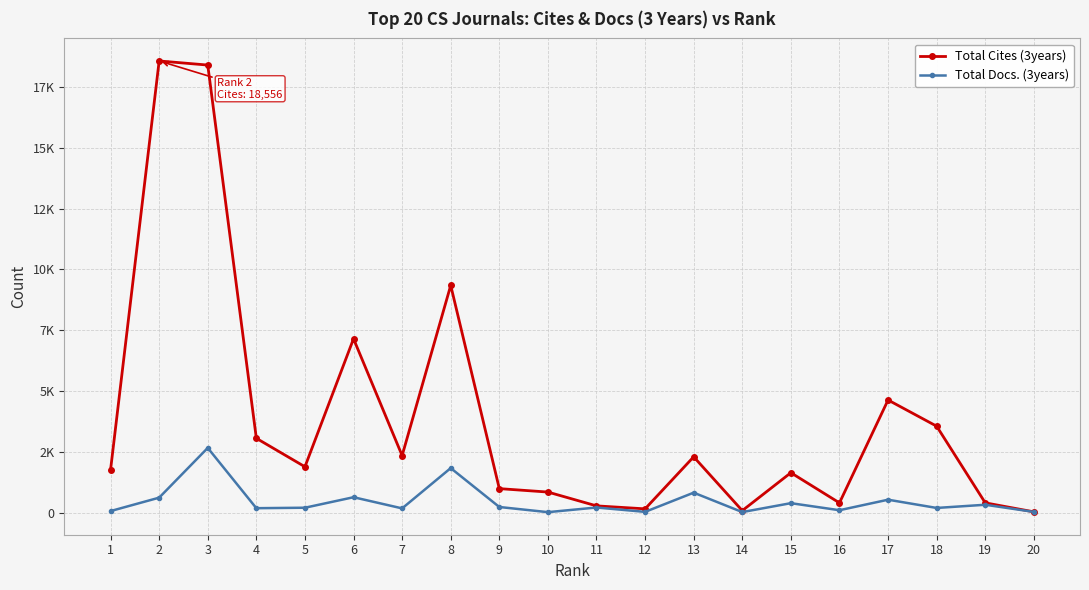

Rank the series by their maximum value, from highest to lowest.

Total Cites (3years), Total Docs. (3years)